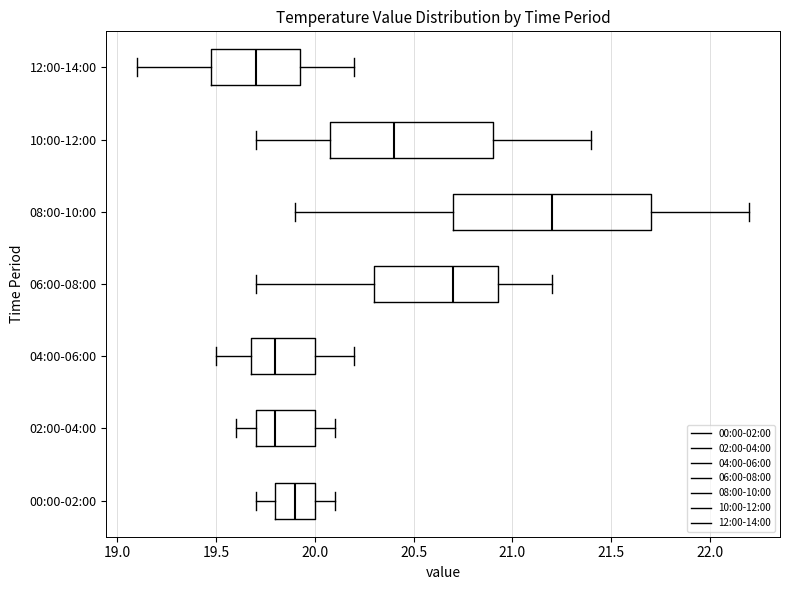

Which box's median line is the furthest to the right?

08:00-10:00